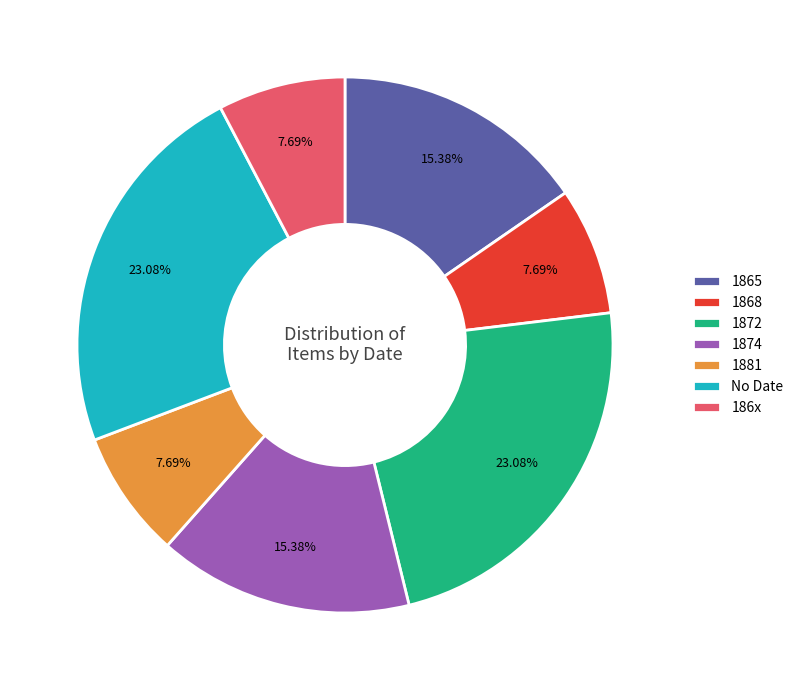

To the nearest percent, what is the average slice percentage?

14%